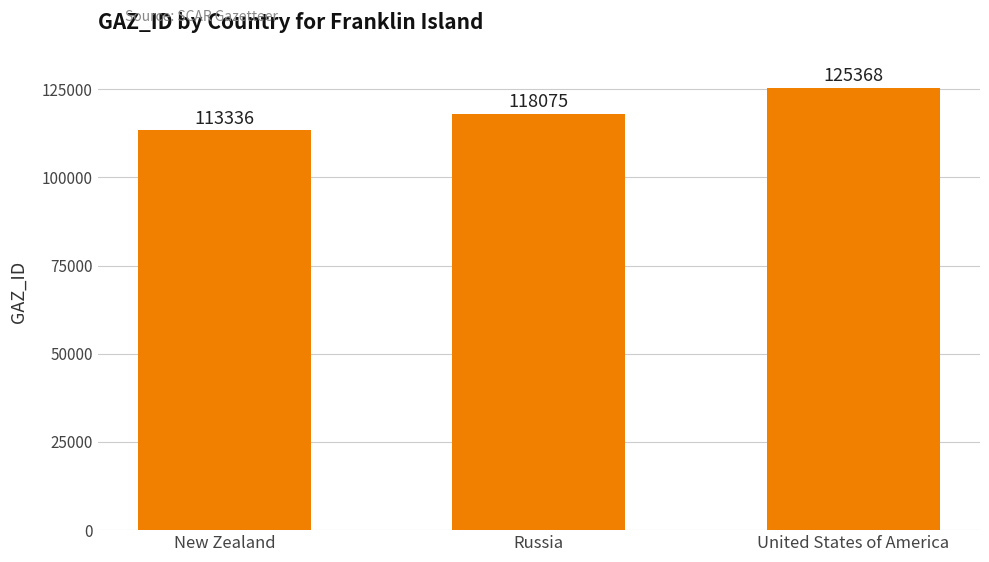

The chart shows a value of 118075 at Russia. True or false?

True